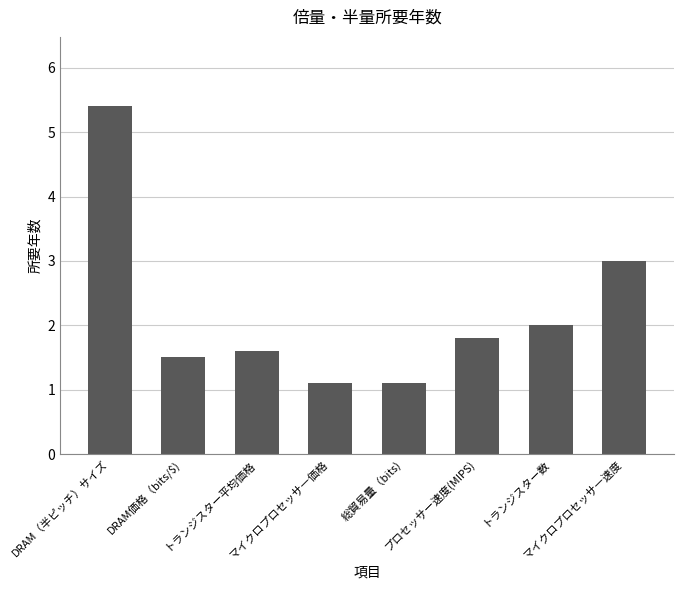

Which has a higher value, プロセッサー速度(MIPS) or 総貿易量（bits)?

プロセッサー速度(MIPS)